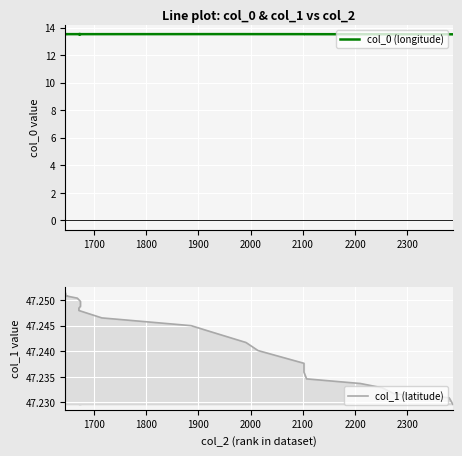

What is the greatest value displayed?

47.3